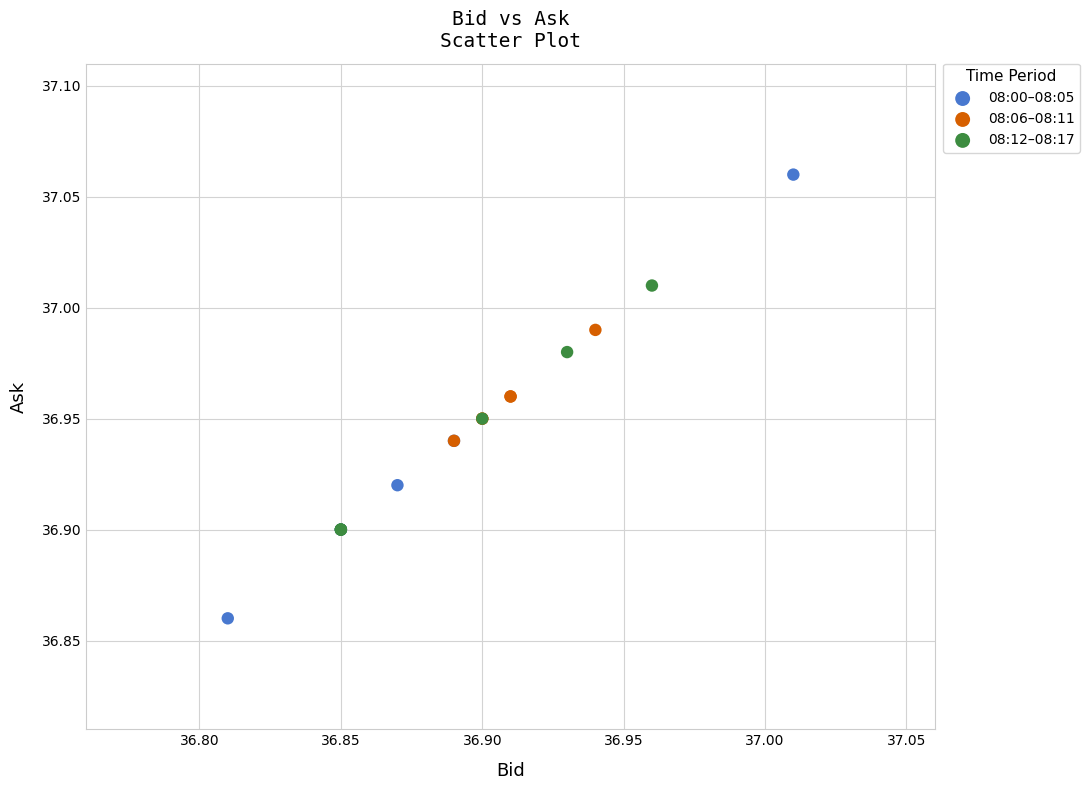

Which series reaches the maximum Y coordinate?

08:00–08:05